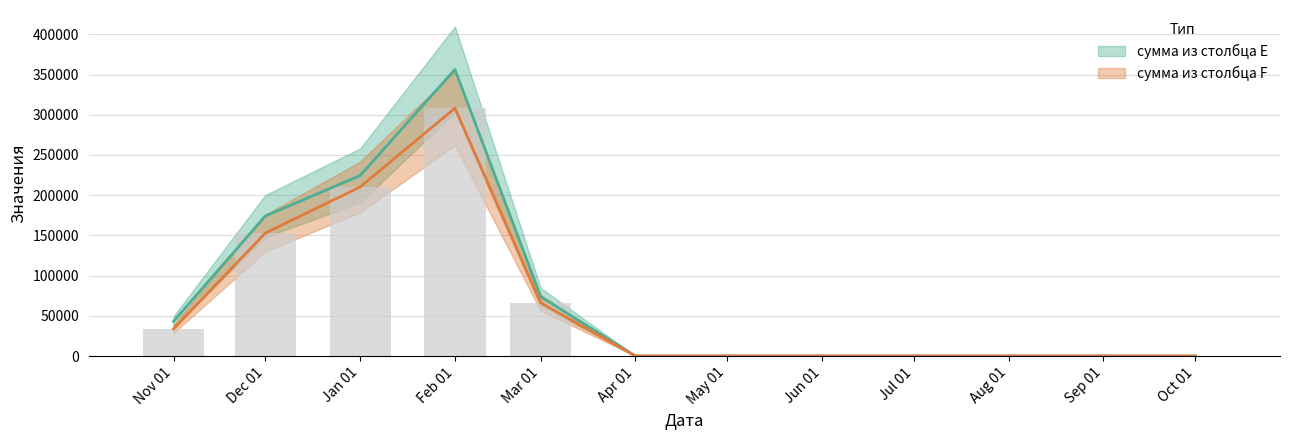

Count the number of categories in the chart.

12